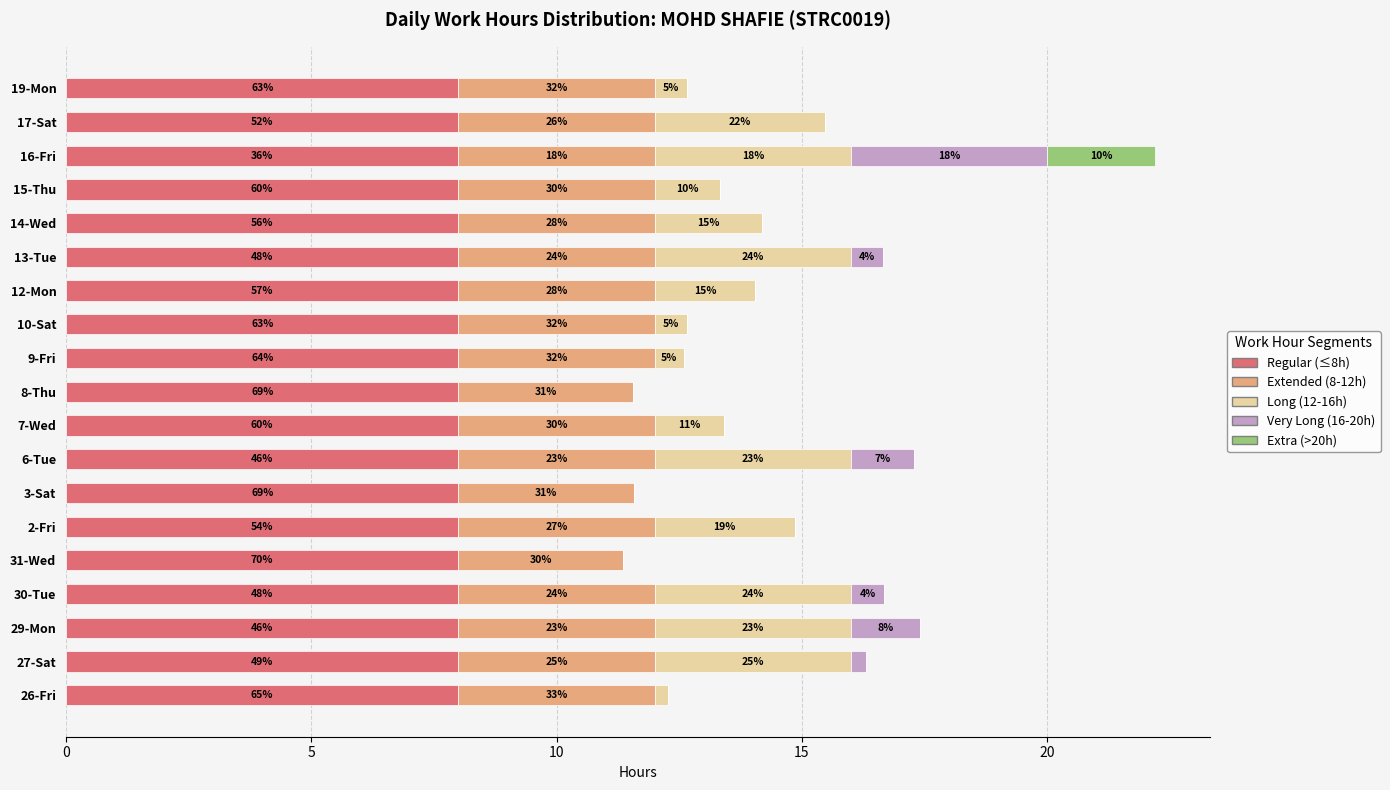

What are all the series names shown in the legend?

Regular (≤8h), Extended (8-12h), Long (12-16h), Very Long (16-20h), Extra (>20h)